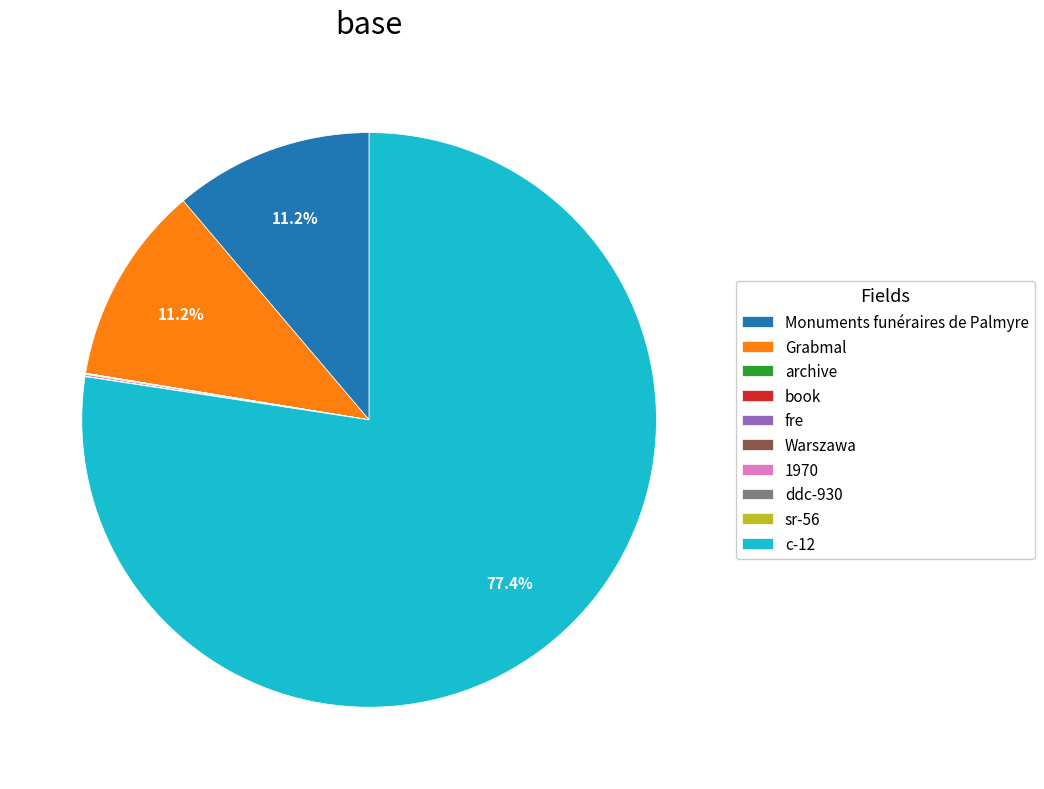

Which category has the biggest portion of the pie?

c-12